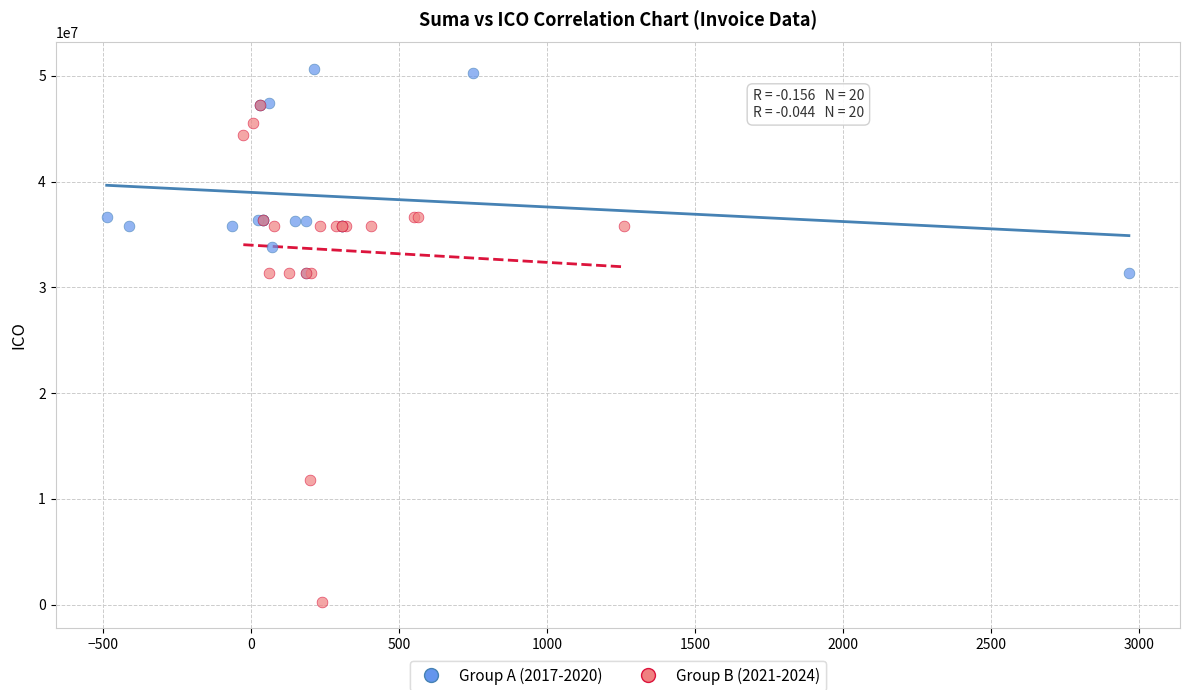

Which series has the widest spread of Y values?

Group B (2021-2024)